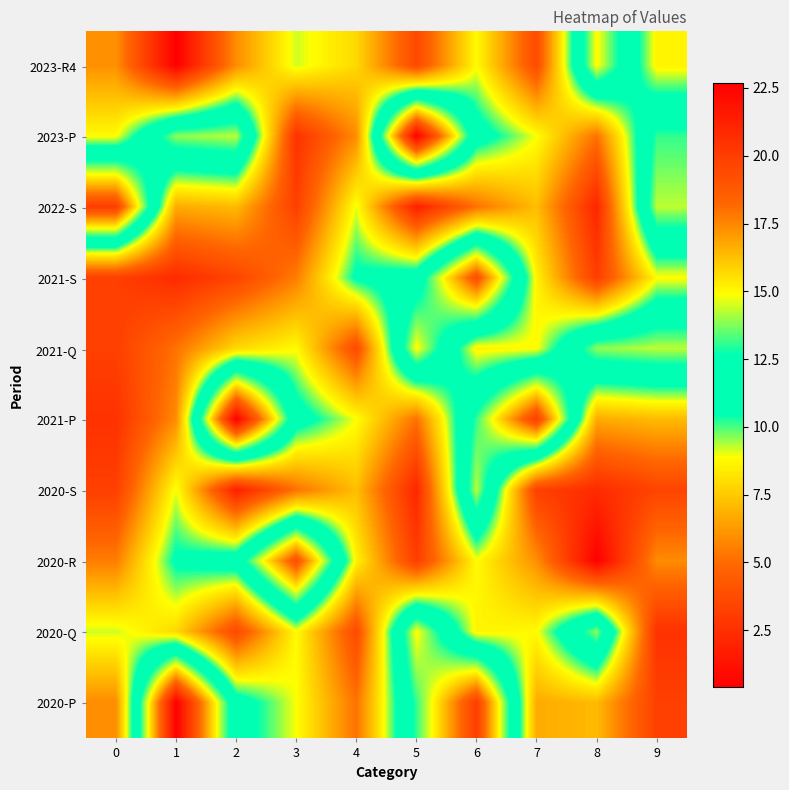

How many data points does each series have?

10